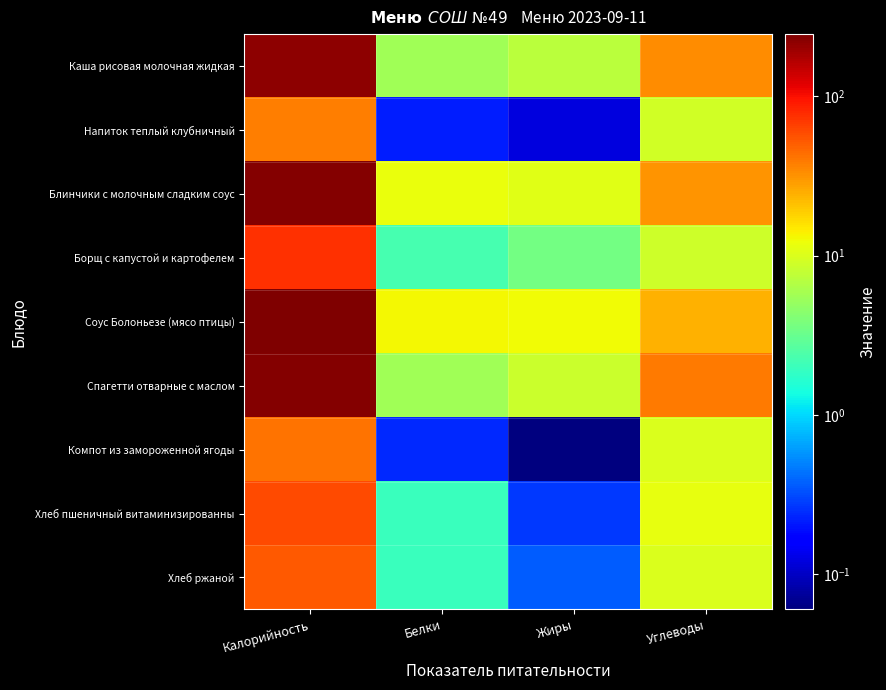

Which has a higher value, Углеводы or Белки?

Углеводы